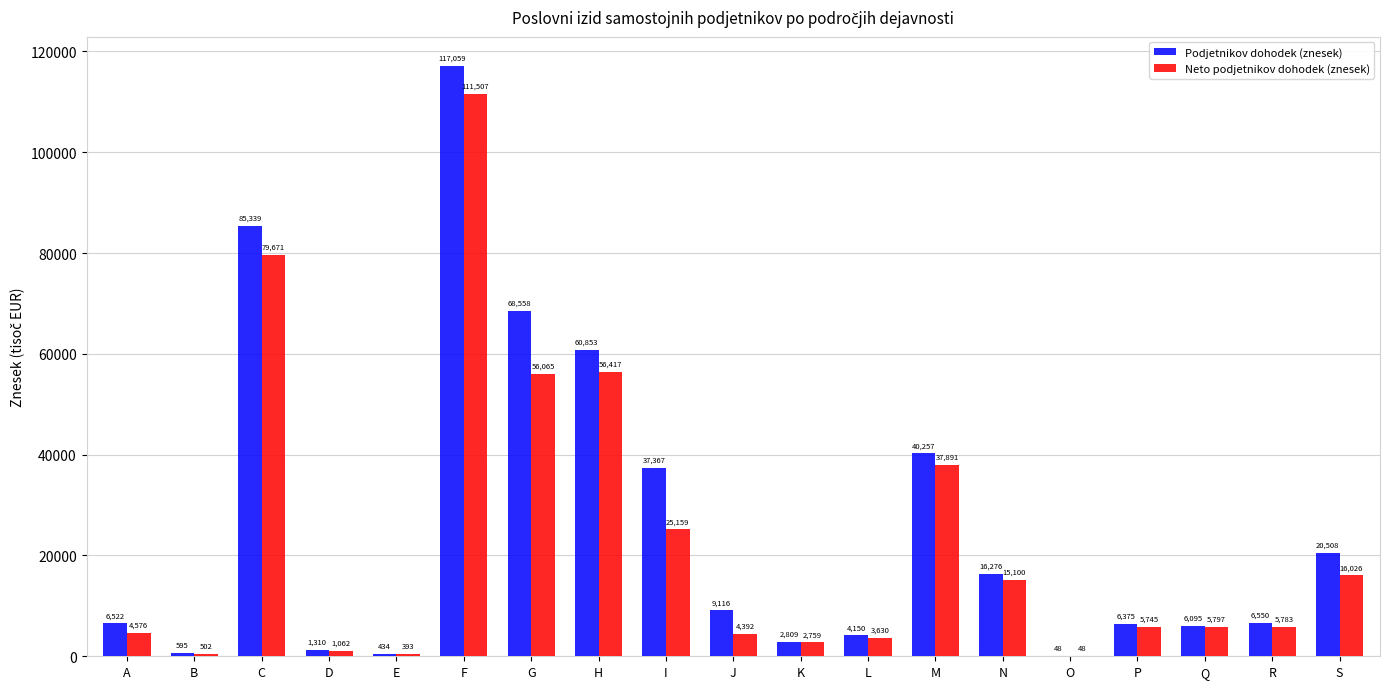

What is the highest value of the Podjetnikov dohodek (znesek) series?

117059.1